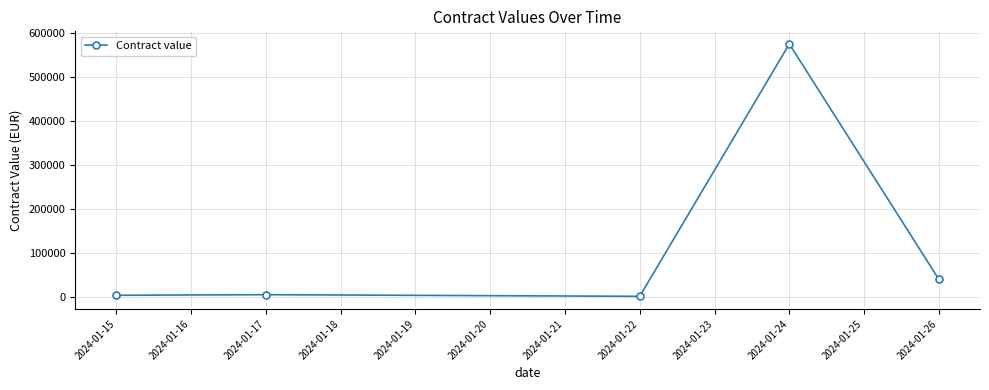

True or false: there are more than 0 points higher than both neighbors.

True